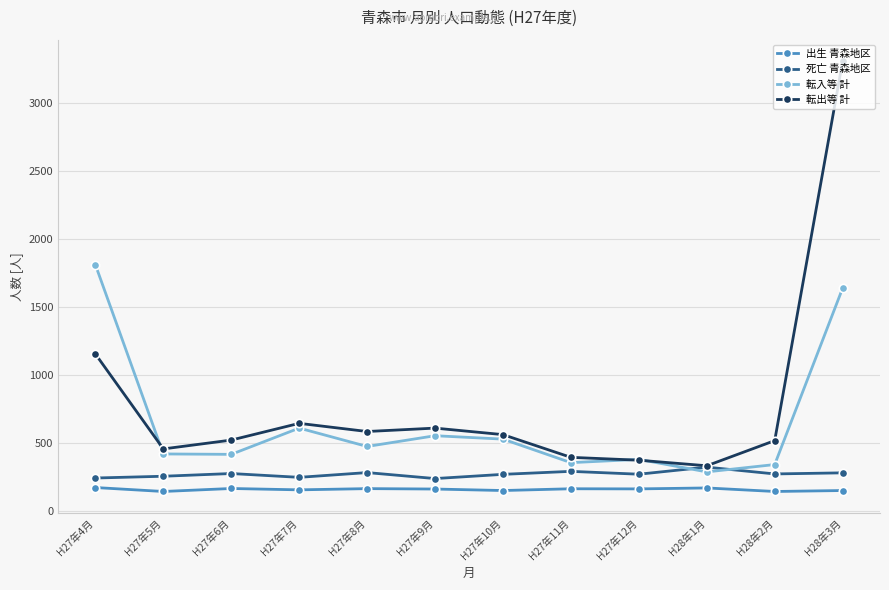

True or false: 転入等 計 and 死亡 青森地区 cross at least once.

True